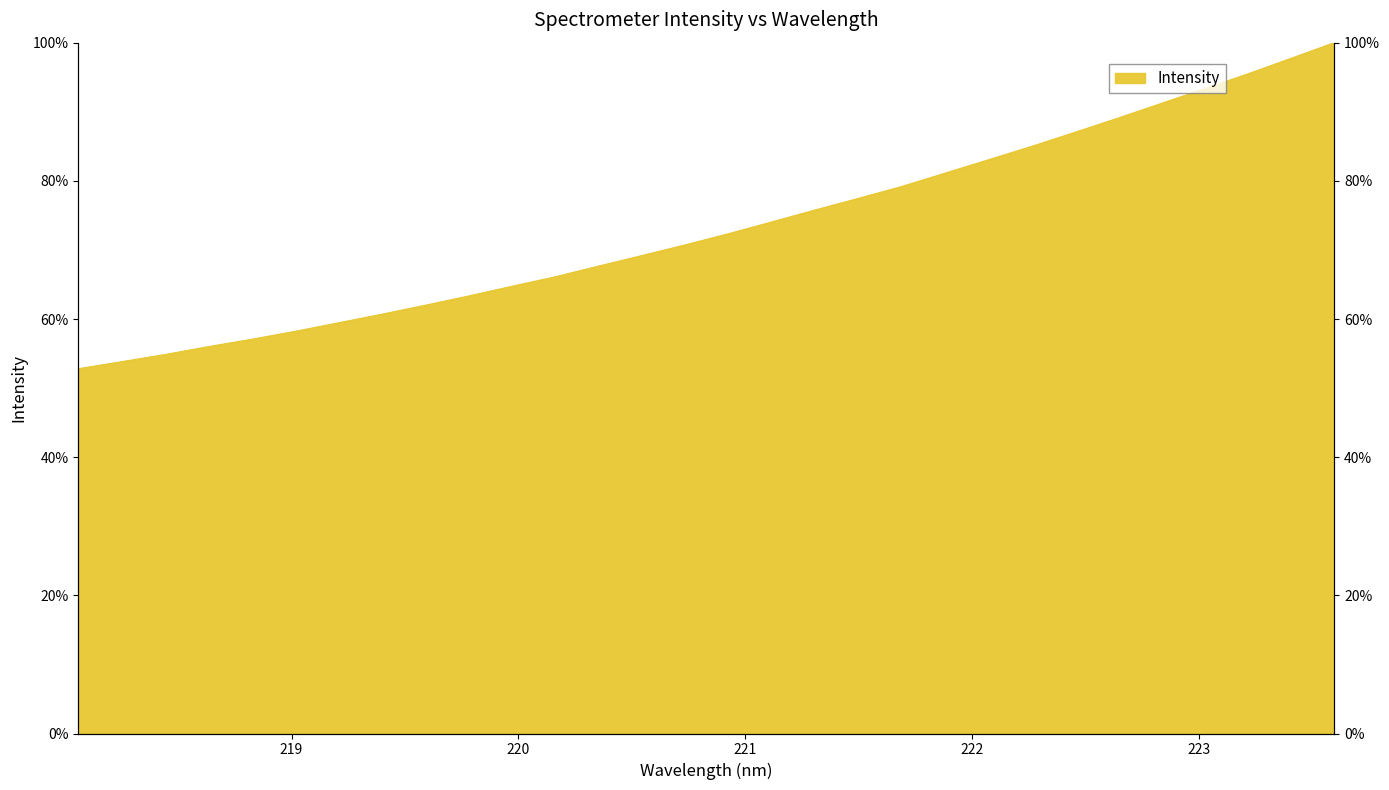

List the labels in order of value, smallest first.

218.0596, 218.2508, 218.442, 218.6332, 218.8244, 219.0156, 219.2067, 219.3979, 219.589, 219.7801, 219.9712, 220.1623, 220.3533, 220.5444, 220.7354, 220.9264, 221.1174, 221.3083, 221.4993, 221.6902, 221.8812, 222.0721, 222.263, 222.4538, 222.6447, 222.8355, 223.0264, 223.2172, 223.408, 223.5987